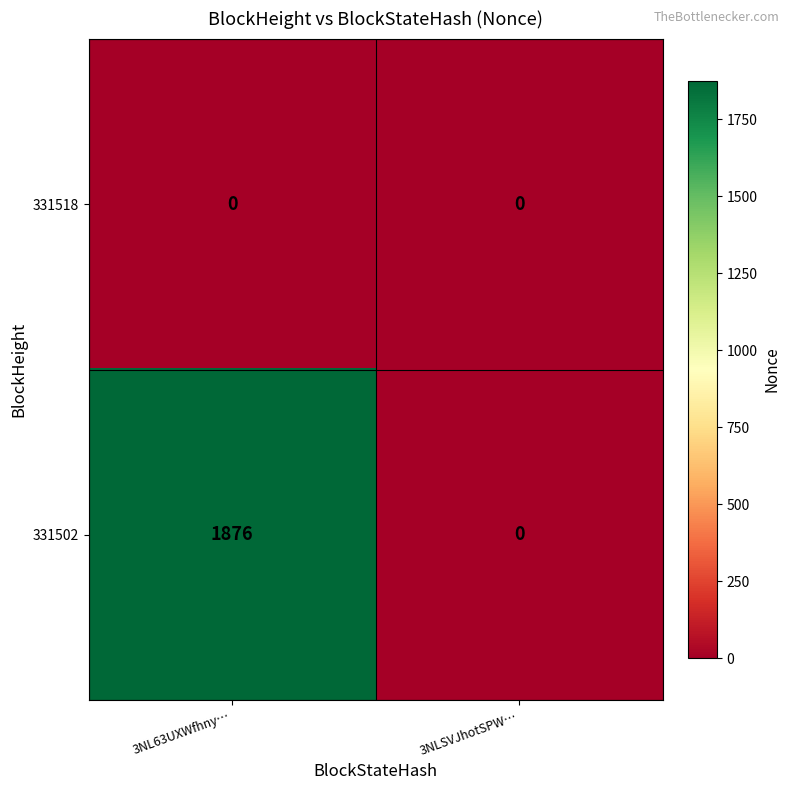

List the series in order of their overall mean, highest first.

331502, 331518